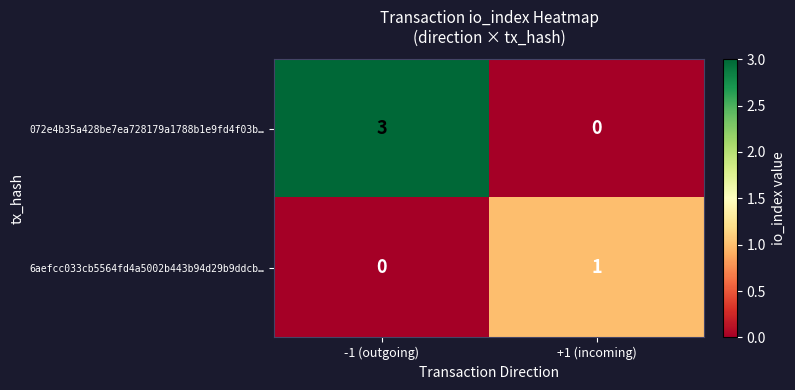

Count the number of data series in this chart.

2